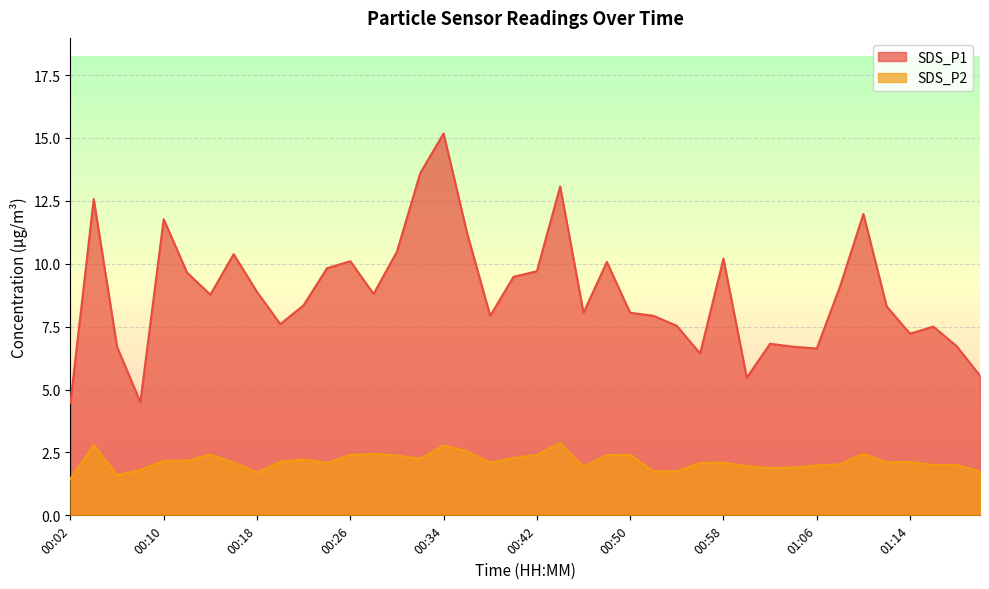

Reading left to right, list all the values displayed in this chart.

SDS_P1: 4.5	12.6	6.7	4.5	11.8	9.7	8.8	10.4	8.9	7.6	8.3	9.8	10.1	8.8	10.5	13.6	15.2	11.2	7.9	9.5	9.7	13.1	8.1	10.1	8.1	7.9	7.5	6.4	10.2	5.5	6.8	6.7	6.6	9.1	12.0	8.3	7.2	7.5	6.7	5.5
SDS_P2: 1.4	2.8	1.6	1.8	2.2	2.2	2.4	2.1	1.7	2.1	2.2	2.1	2.4	2.5	2.4	2.2	2.8	2.5	2.1	2.3	2.4	2.9	1.9	2.4	2.4	1.8	1.8	2.1	2.1	1.9	1.9	1.9	2.0	2.0	2.5	2.1	2.1	2.0	2.0	1.8